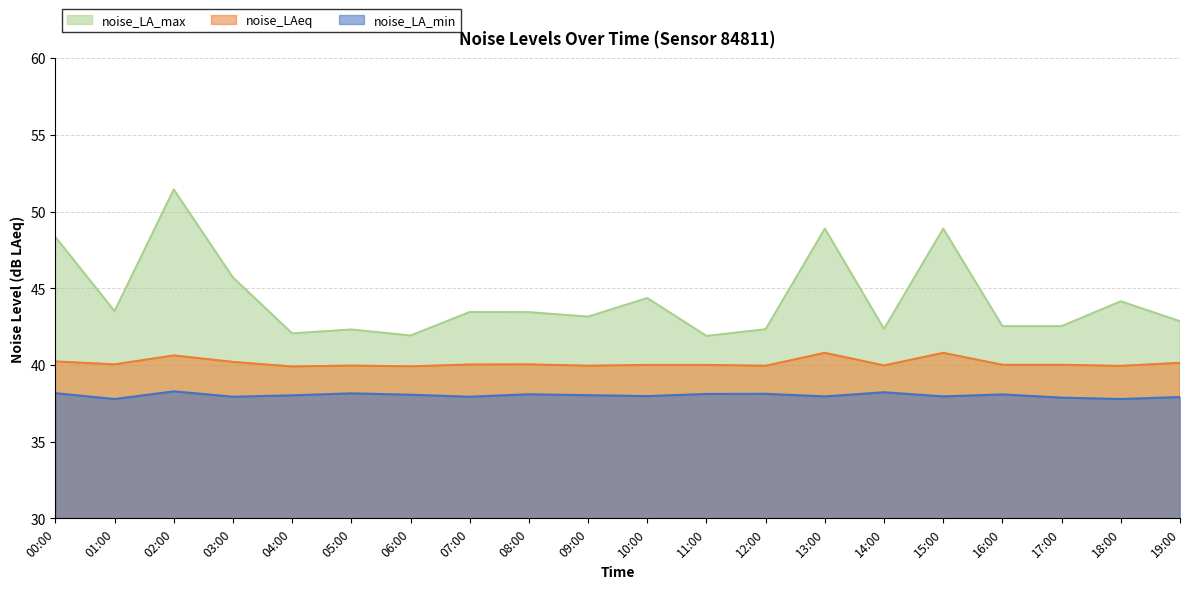

Is the value of noise_LA_max at 15:00 greater than the value of noise_LAeq at 01:00?

Yes